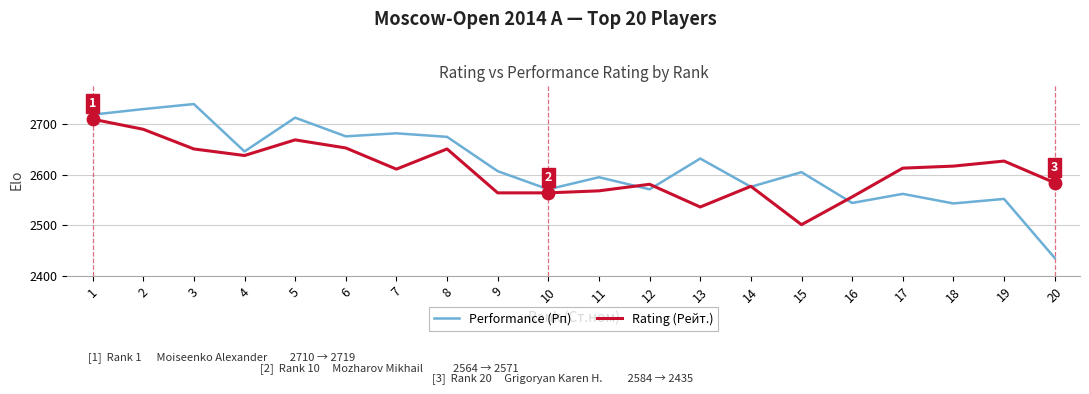

Is the value of Rating (Рейт.) at 9 greater than the value of Performance (Рп) at 6?

No